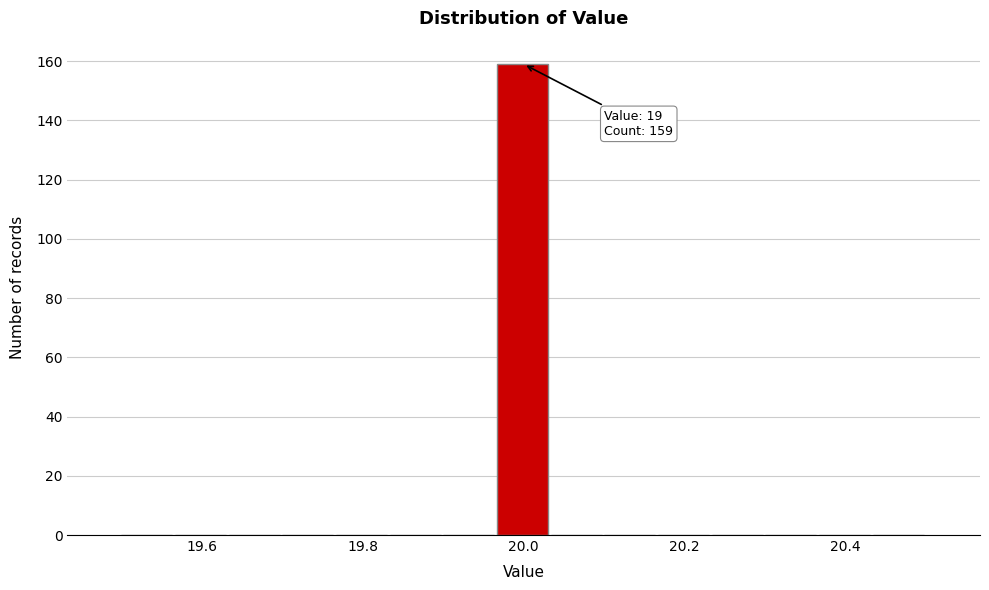

Around what value on the x-axis is the tallest bar? Give the approximate position of its centre, as read against the axis.

20.00